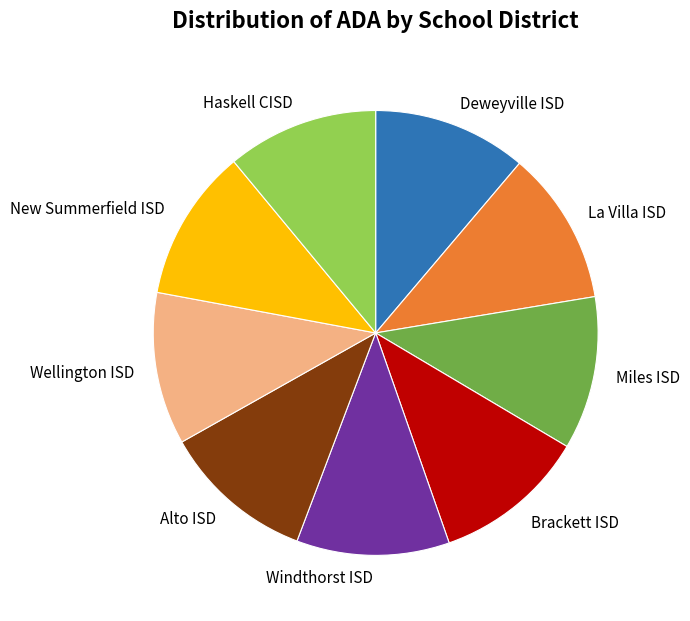

Is the sum of Windthorst ISD and Brackett ISD greater than half?

No